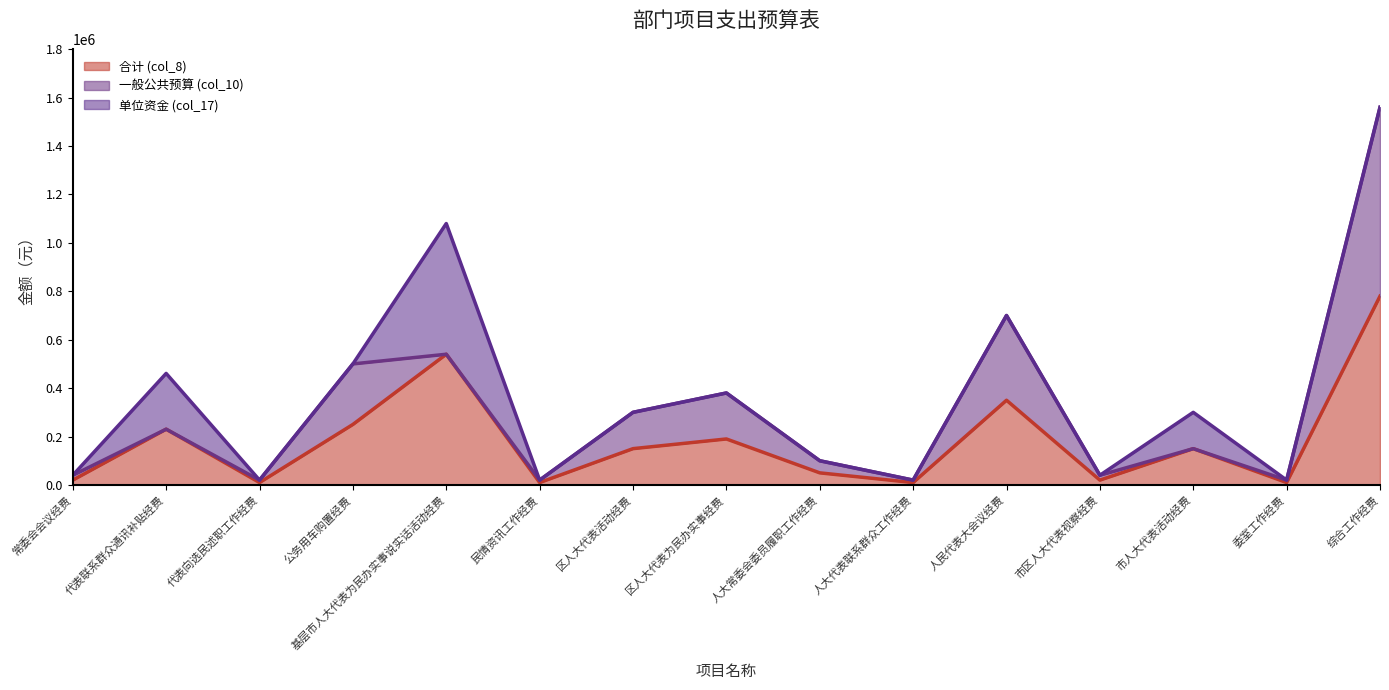

What is the sum of all 合计 (col_8) values?

2770400